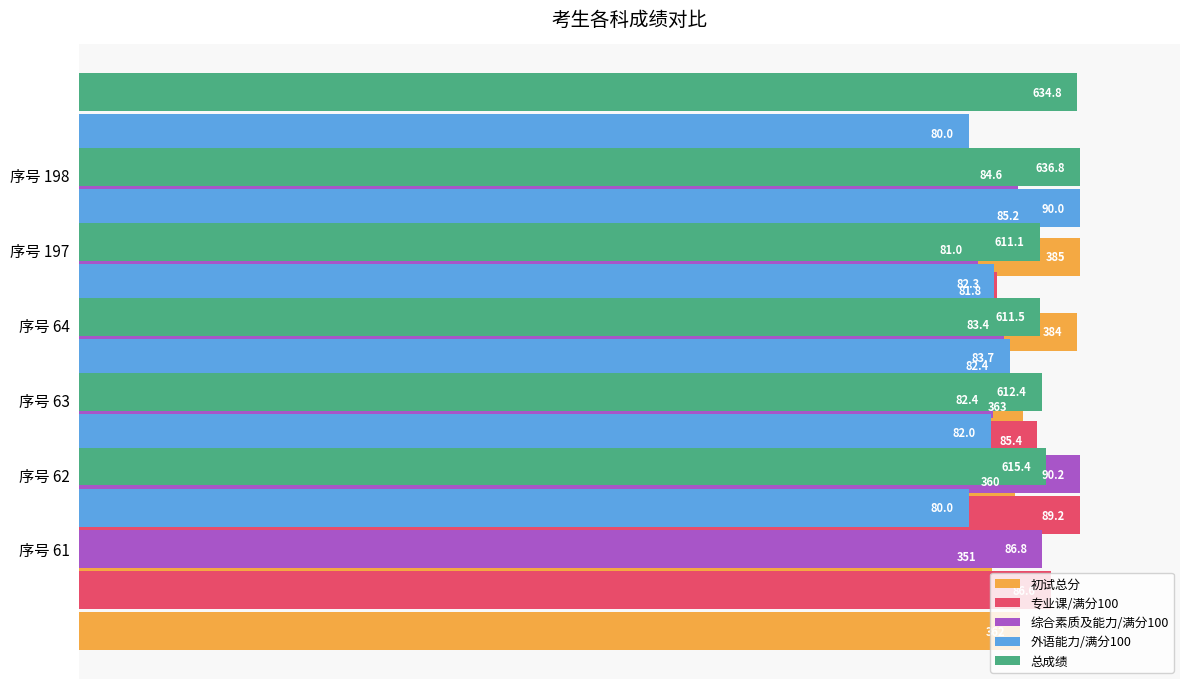

Which series has the largest total across all categories?

总成绩